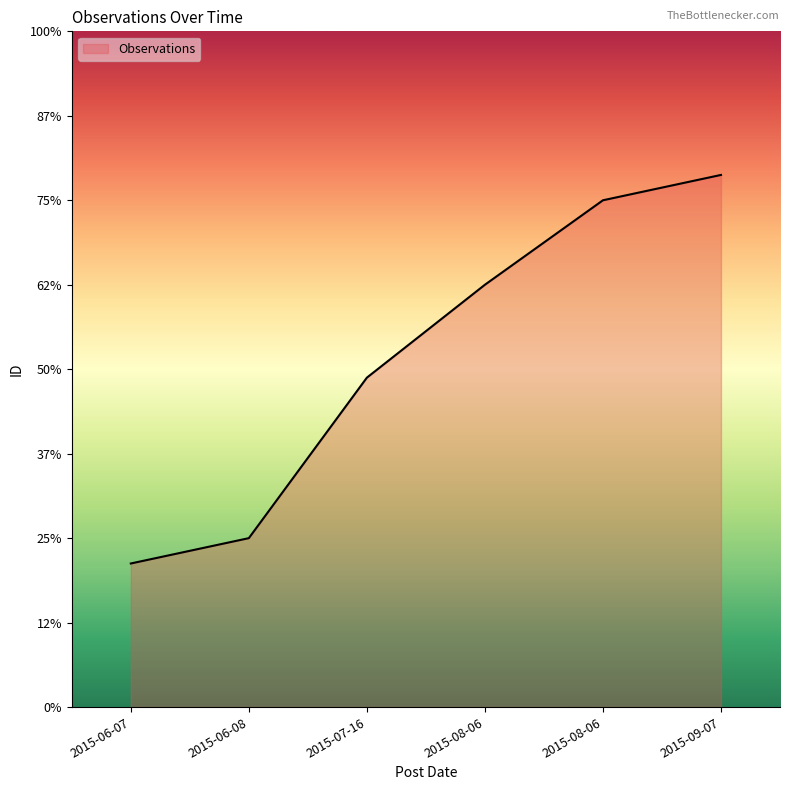

What is the greatest value displayed?

1303